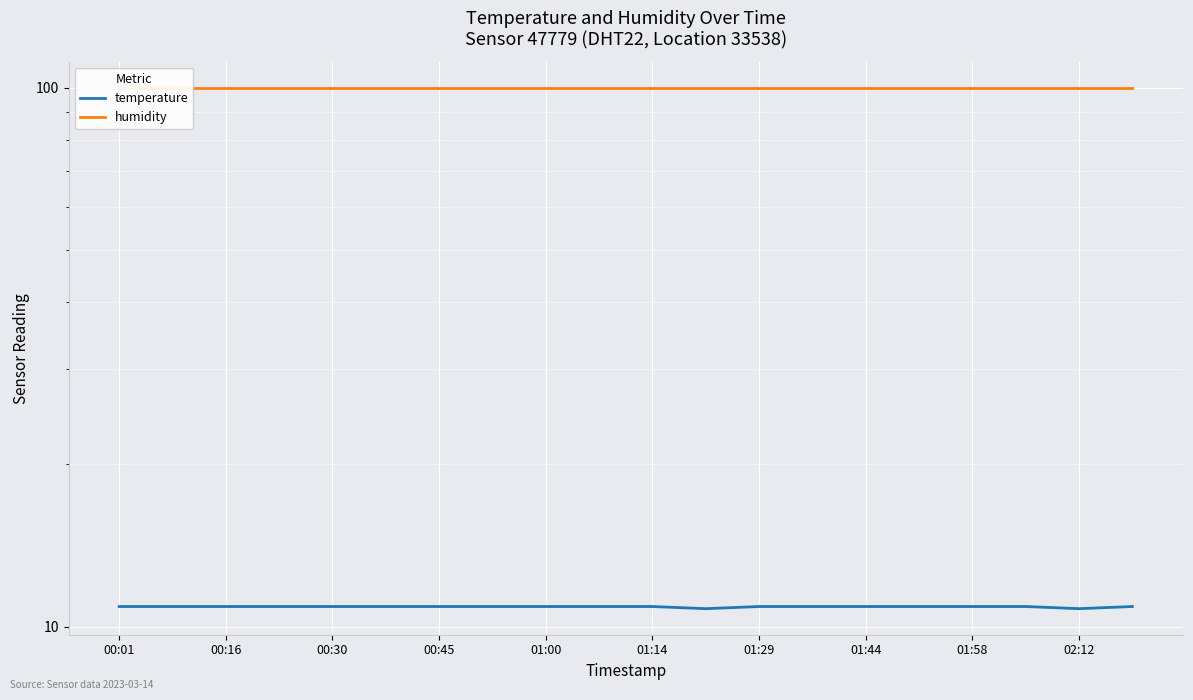

What position from the right is 01:29?

8